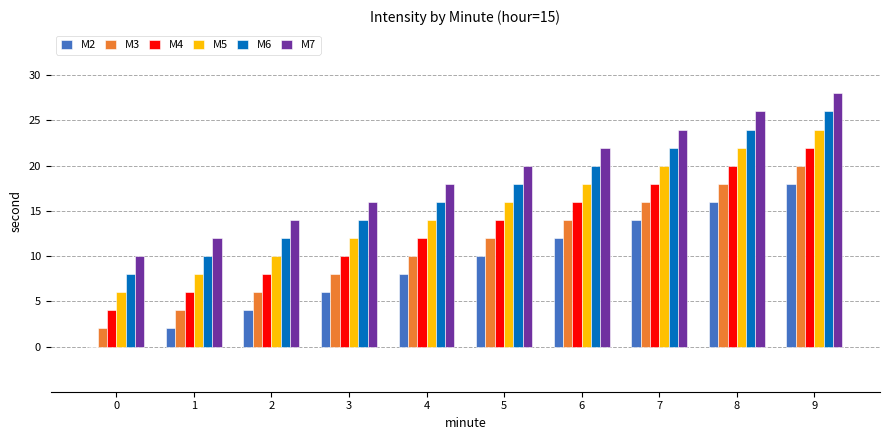

At which category does the chart reach its peak across all series?

9